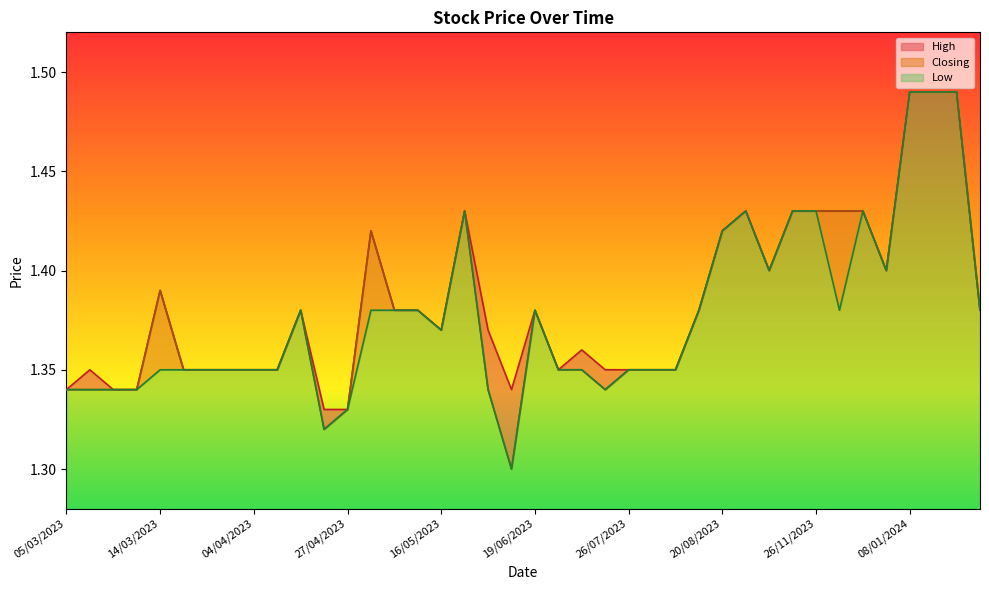

The value of Low at 19/06/2023 is 0.1. True or false?

True